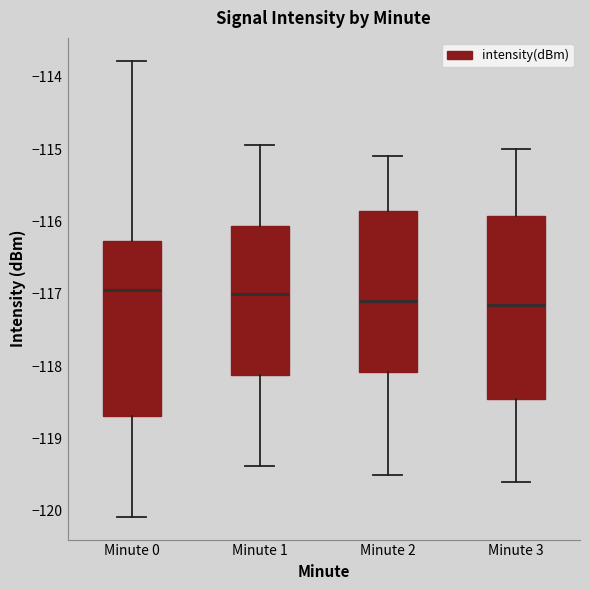

Reading left to right, transcribe this box plot: for each box, give where its median line is, the range the box spans, and where its two whiskers end, as read against the y-axis. The values are not printed on the chart, so give them approximately, as read against the axis.

Minute 0: median -116.9, box -118.7 to -116.3, whiskers -120.1 to -113.8
Minute 1: median -117.0, box -118.1 to -116.1, whiskers -119.4 to -114.9
Minute 2: median -117.1, box -118.1 to -115.8, whiskers -119.5 to -115.1
Minute 3: median -117.1, box -118.4 to -115.9, whiskers -119.6 to -115.0